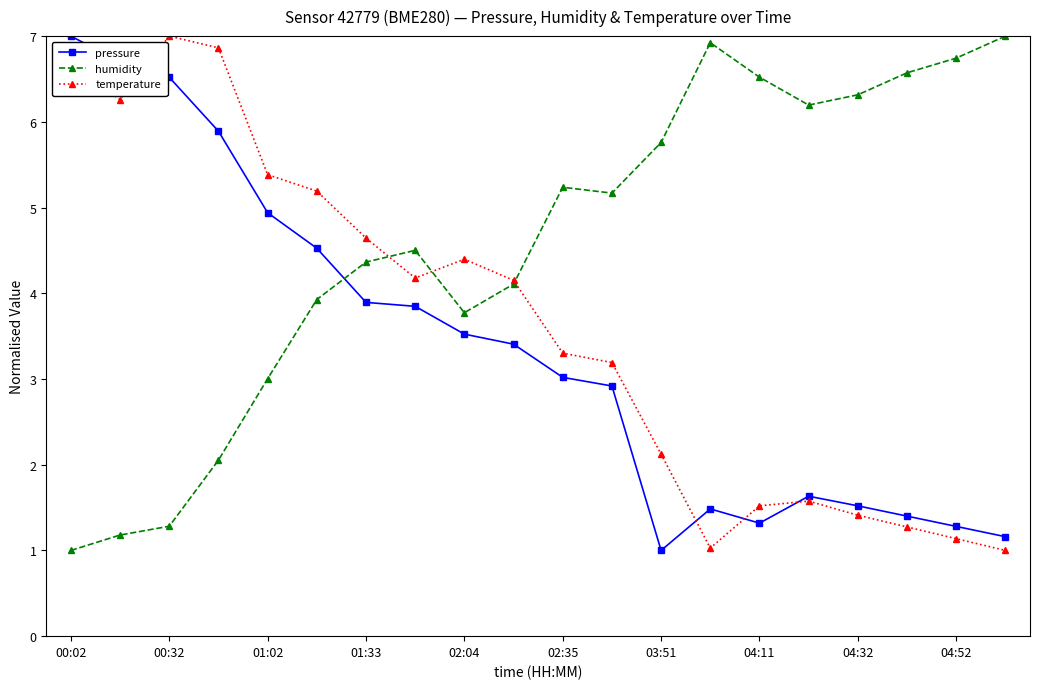

After their last crossing, which series has the higher values: pressure or humidity?

humidity